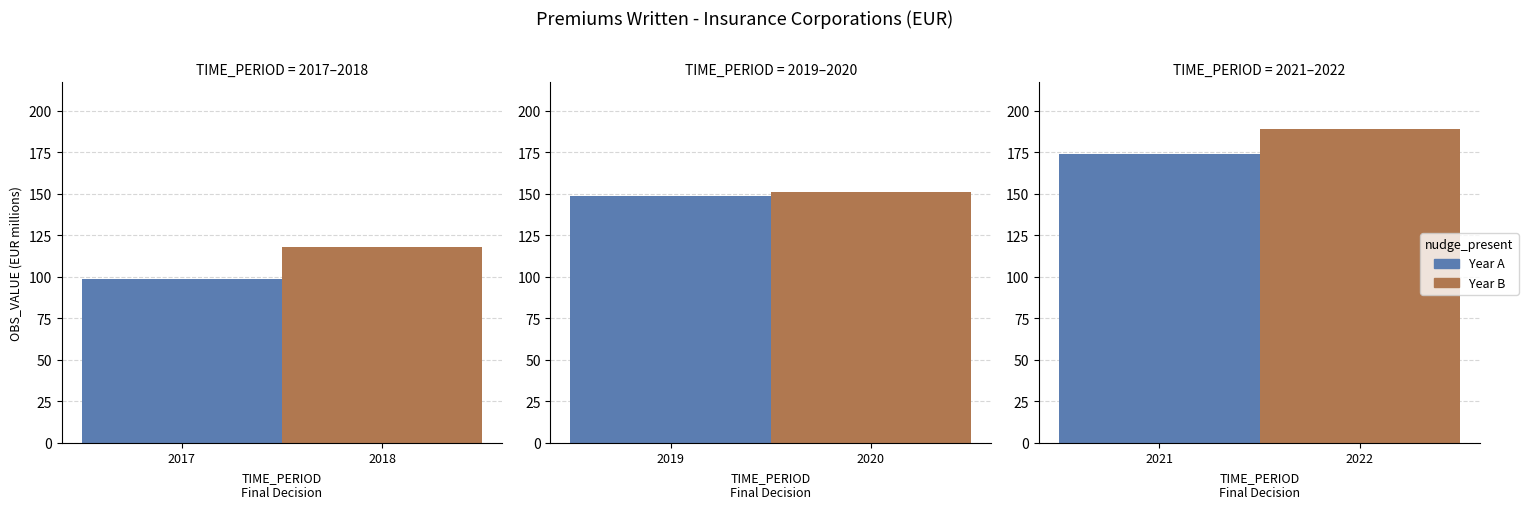

Reading right to left, transcribe all the data shown in this chart.

189.1	174.0	151.0	149.0	118.0	99.0